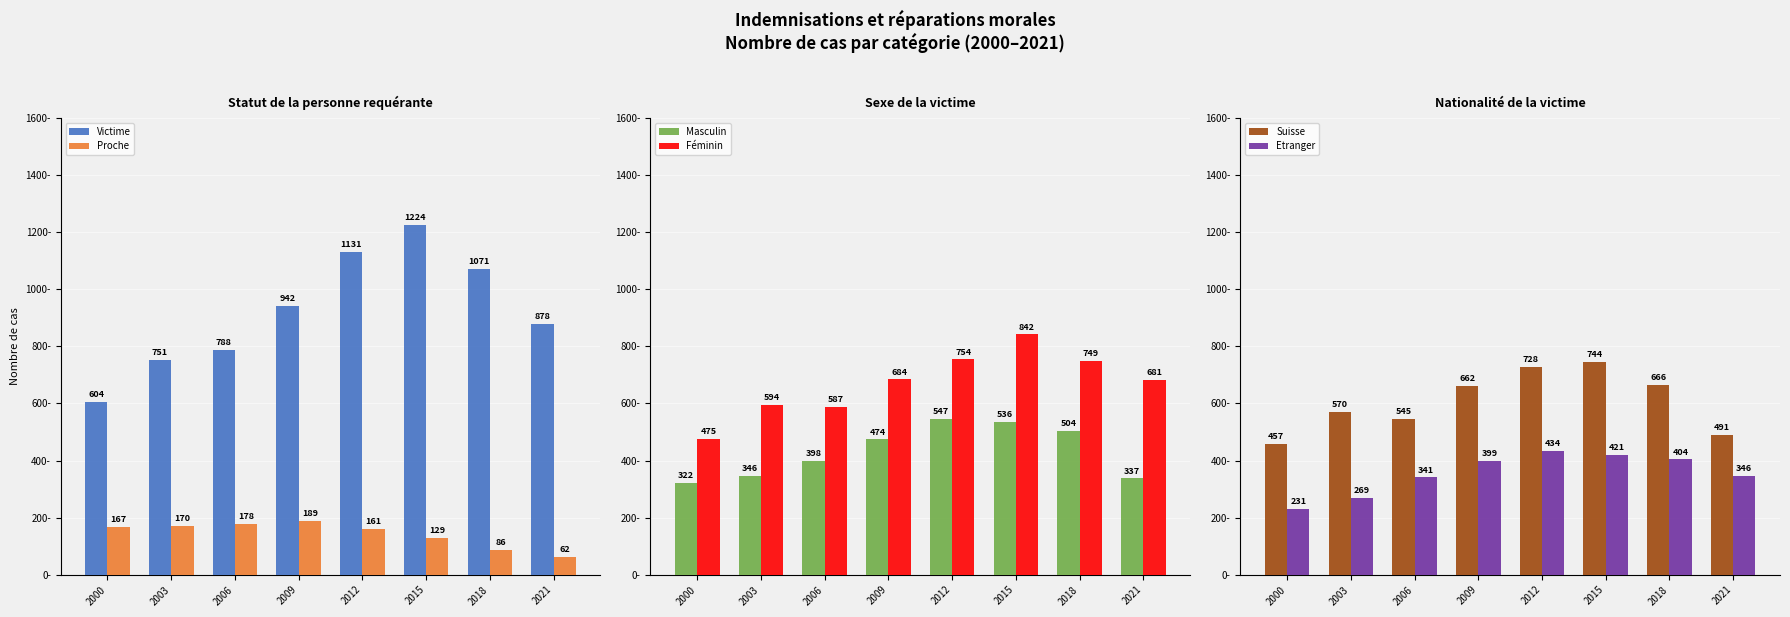

Which series changed the most between 2006 and 2009?

Victime